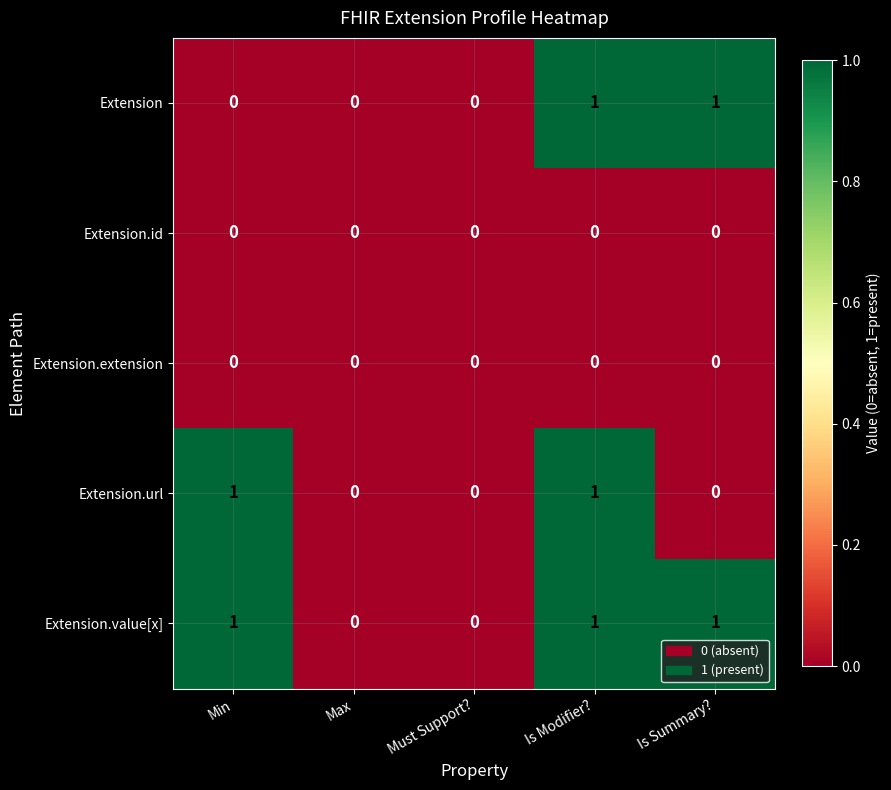

Which series has the largest total across all categories?

Extension.value[x]